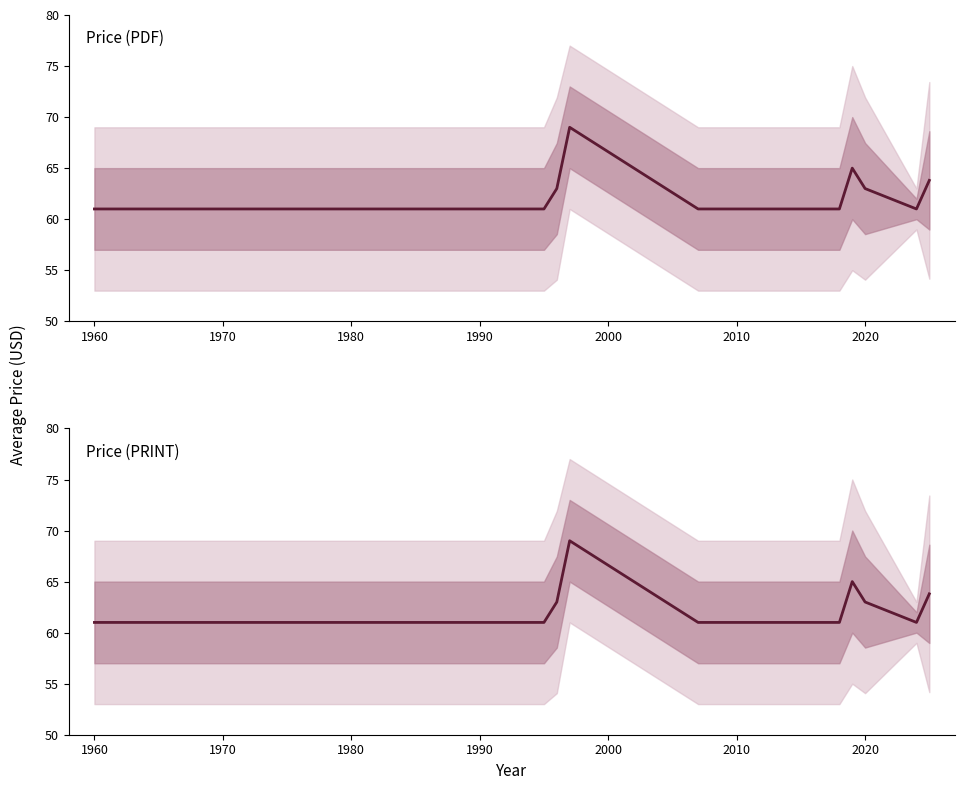

Reading right to left, what are all the values shown in this chart?

Price (PDF): 63.8	61.0	63.0	65.0	61.0	61.0	61.0	61.0	69.0	63.0	61.0	61.0	61.0
Price (PRINT): 63.8	61.0	63.0	65.0	61.0	61.0	61.0	61.0	69.0	63.0	61.0	61.0	61.0